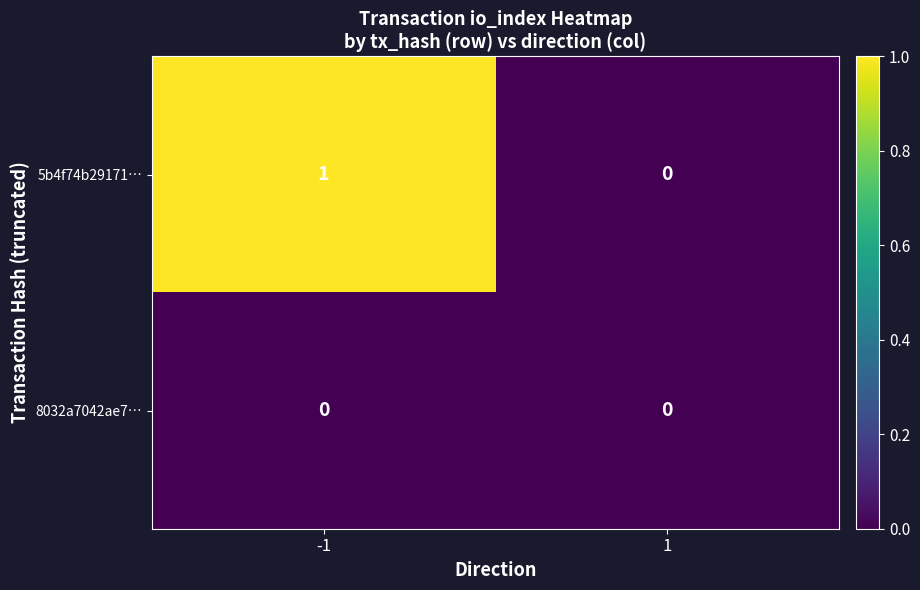

At which category is the sum across all series the highest?

-1